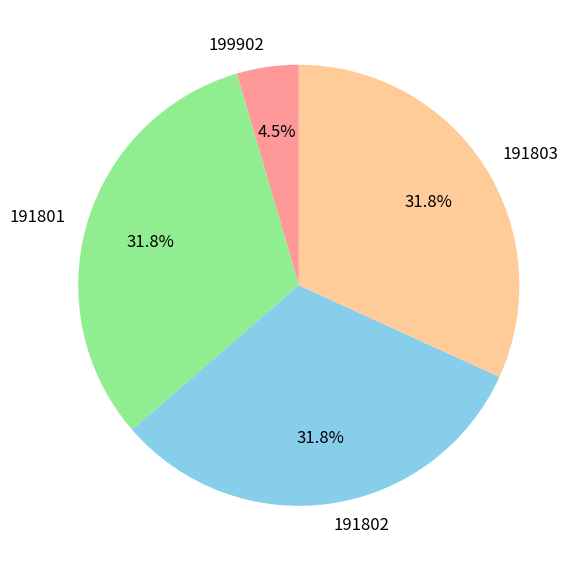

Is there a majority slice in this chart?

No